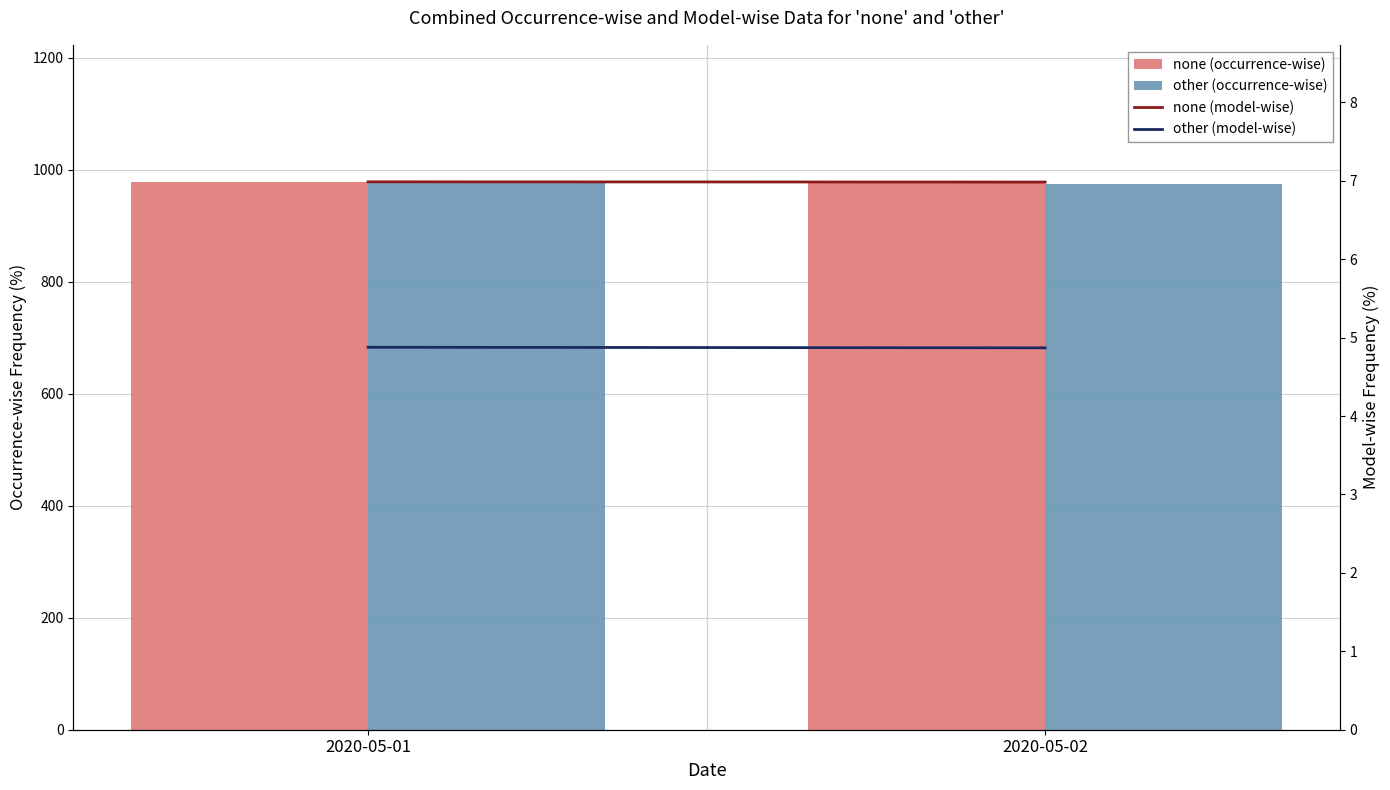

The value of other (model-wise) at 2020-05-02 is 4.9. True or false?

True